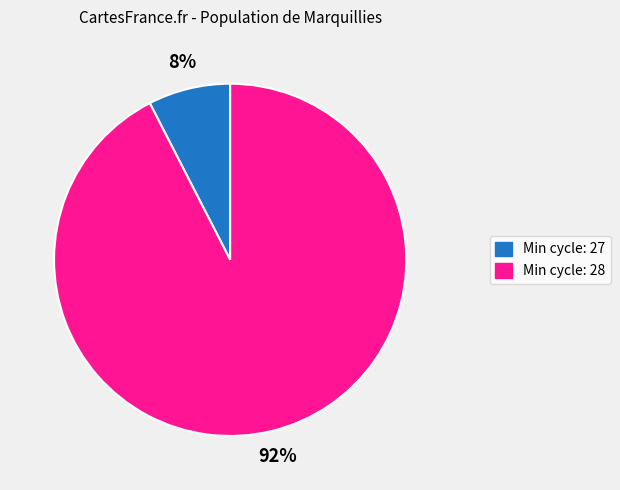

Which slice is the largest?

Min cycle: 28